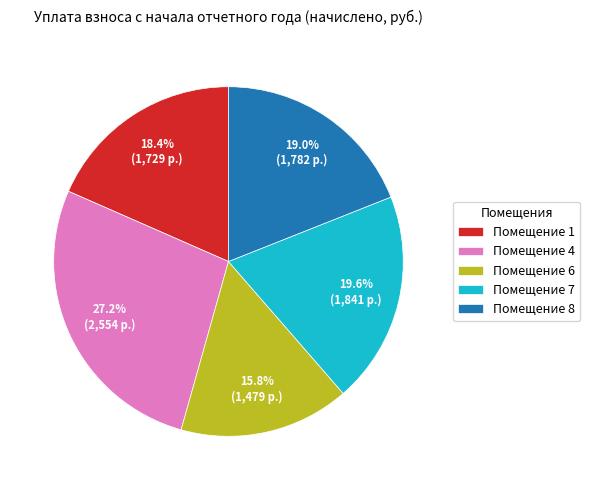

To the nearest percent, what is the average slice percentage?

20%